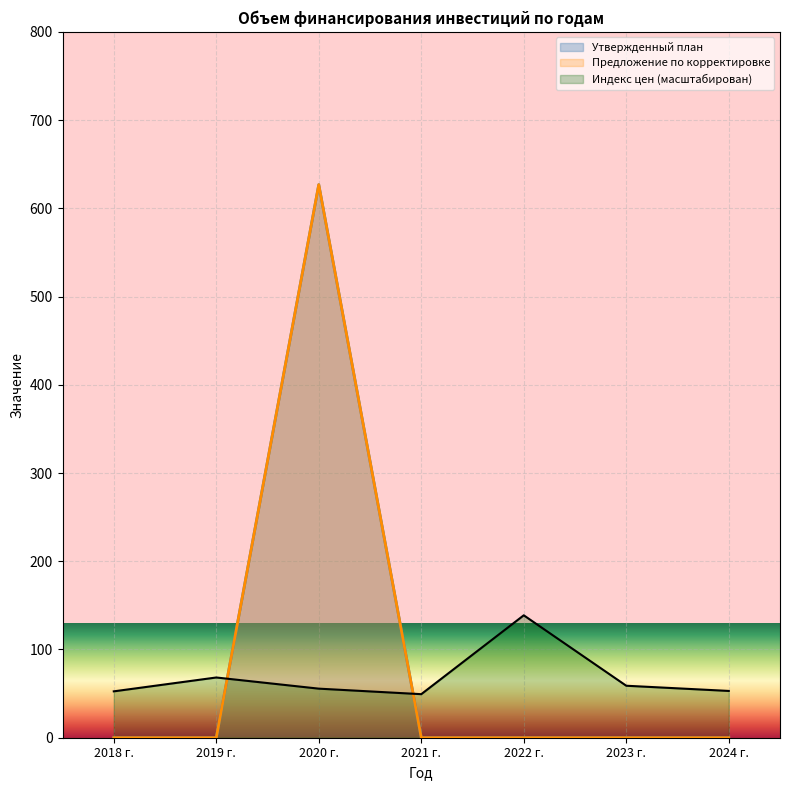

Which series has the largest total across all categories?

Утвержденный план